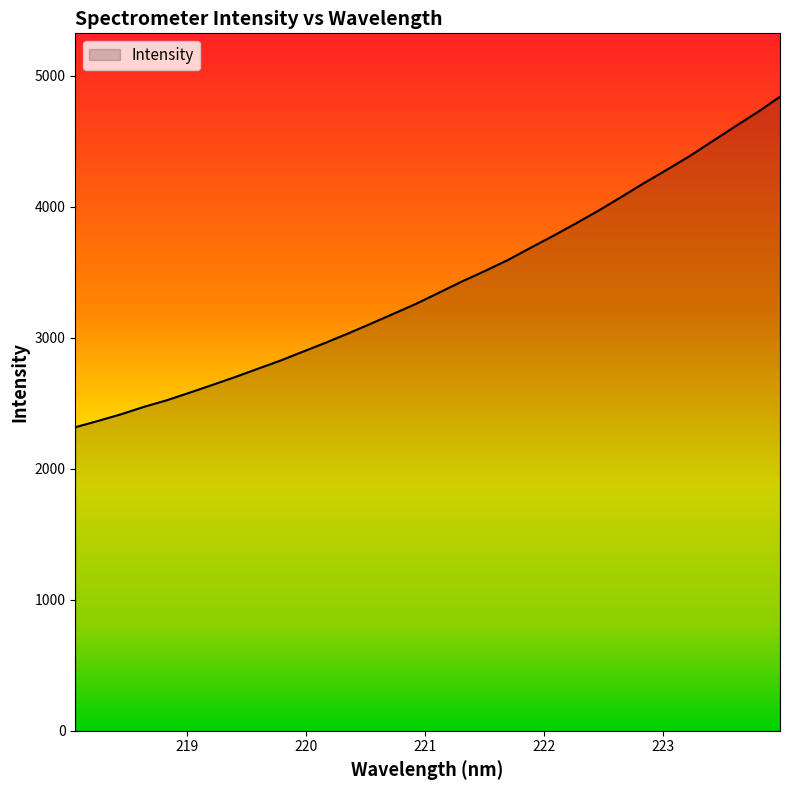

Count the number of values greater than 3346.

16